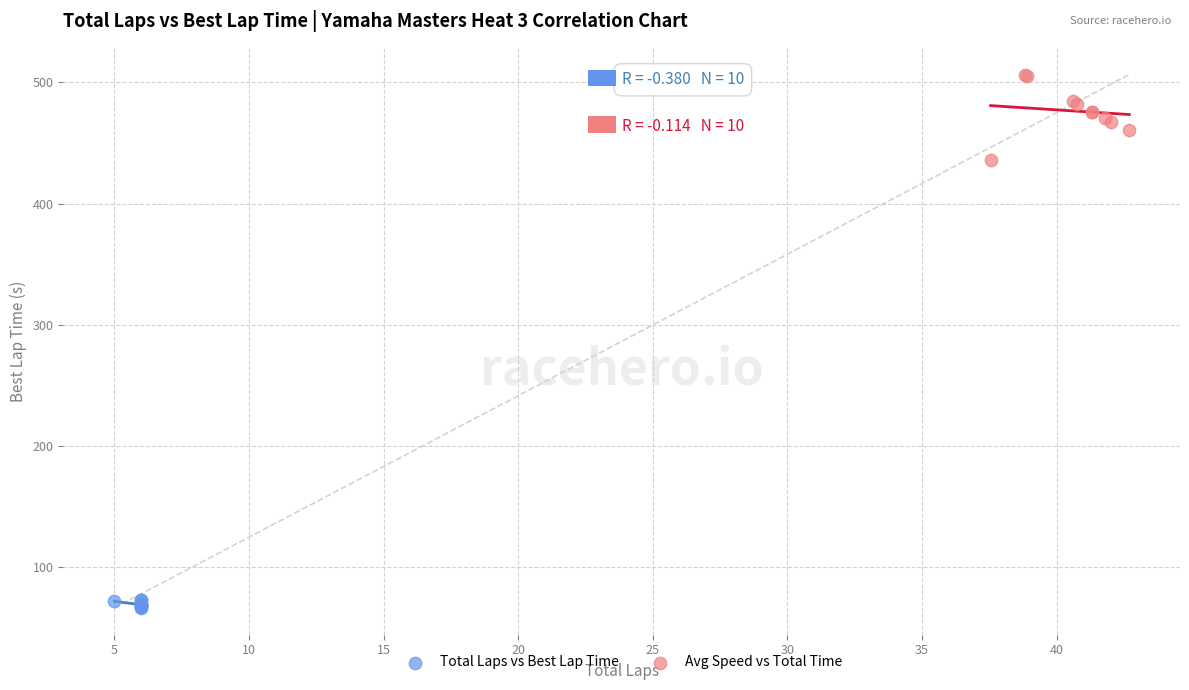

Which series contains the highest Y value?

Avg Speed vs Total Time